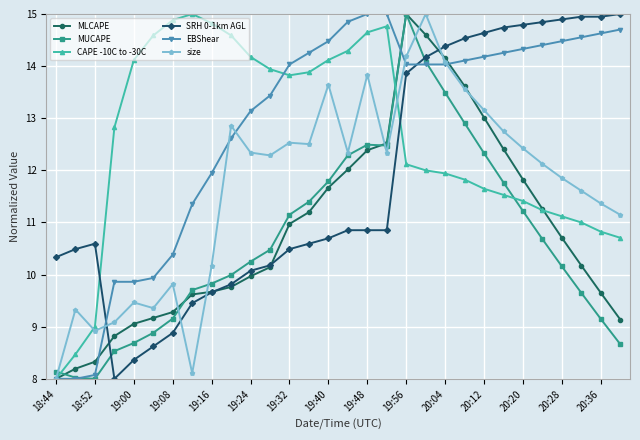

What is the maximum value shown in the chart?

15.0